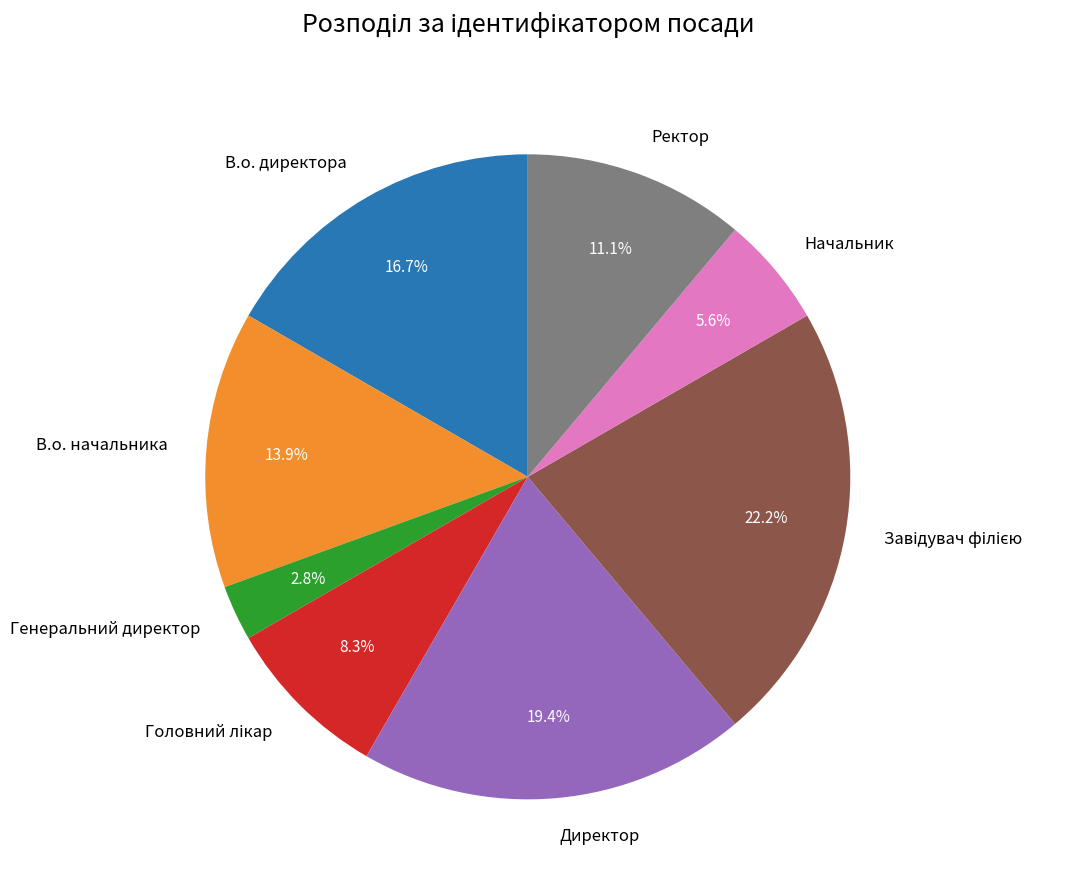

Does В.о. директора represent more than half of the total?

No